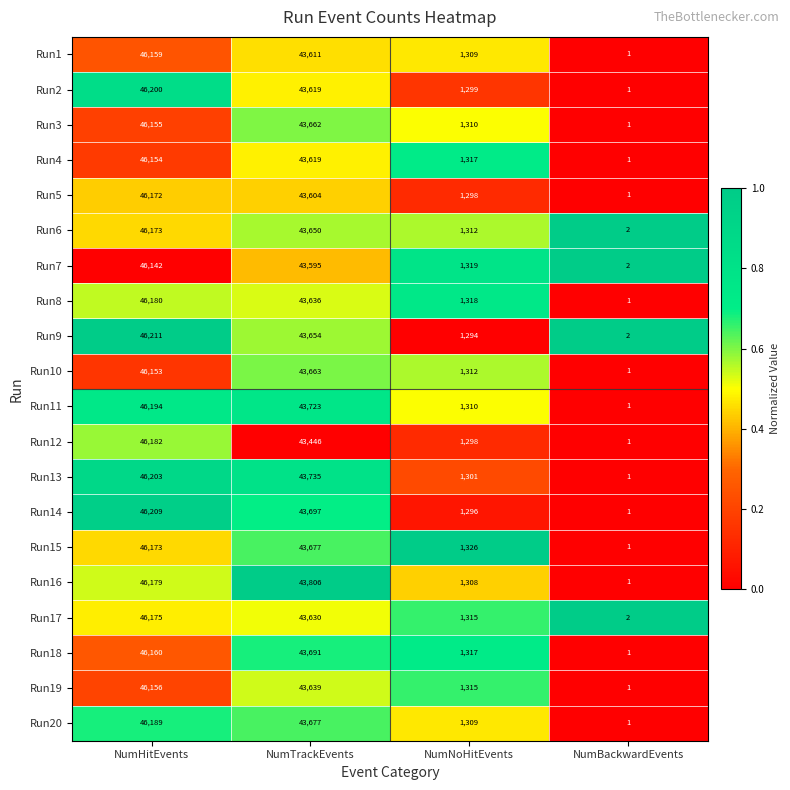

List the labels in order of Run3 value, largest first.

NumHitEvents, NumTrackEvents, NumNoHitEvents, NumBackwardEvents